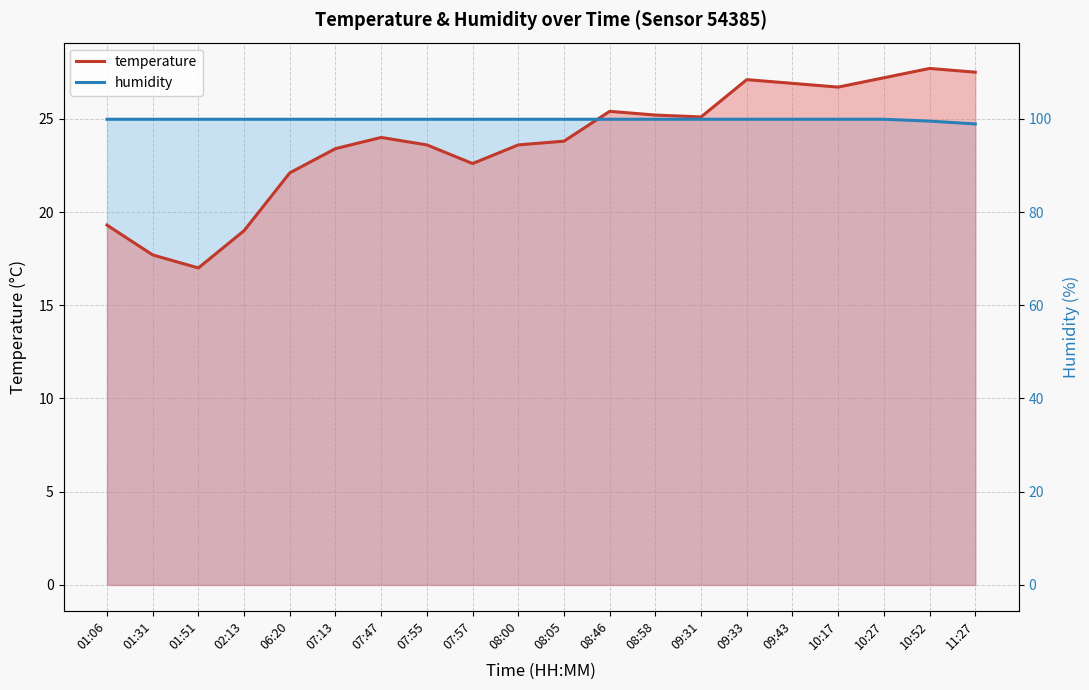

Where is temperature nearest to the value 22?

06:20